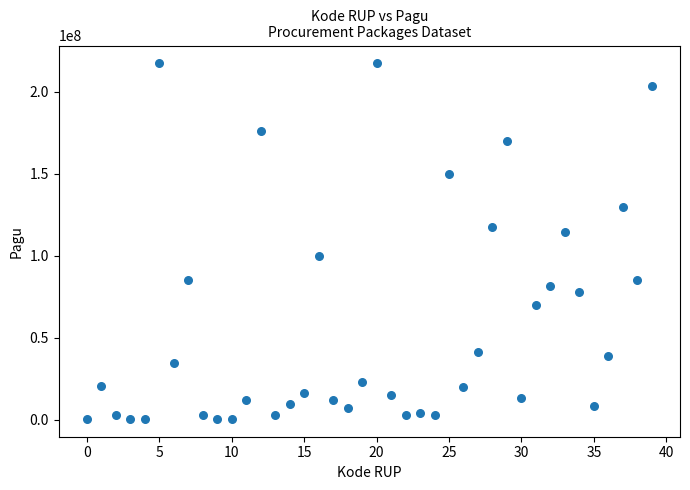

What Y value in the scatter plot is closest to 108830000?

114296000